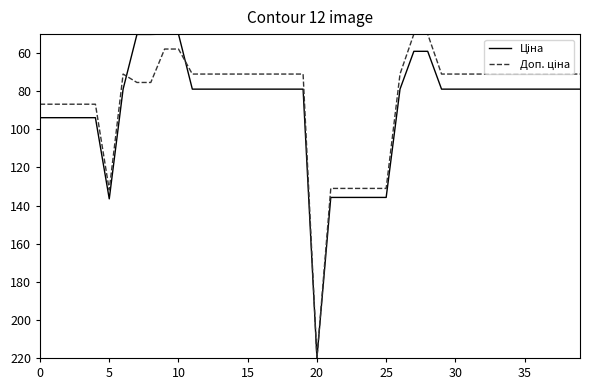

What is the smallest value displayed?

50.0